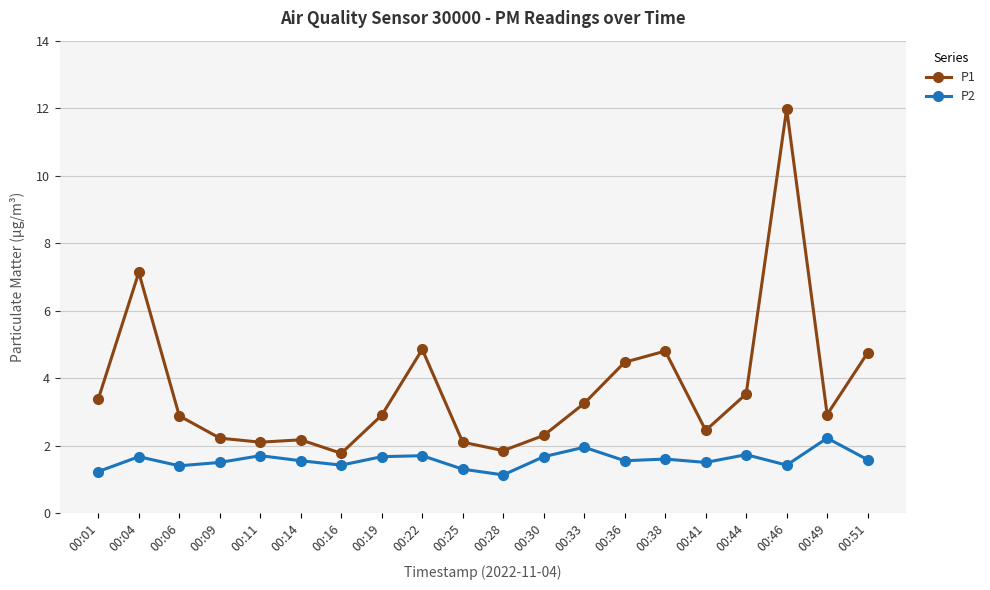

Which series has the widest spread of values?

P1